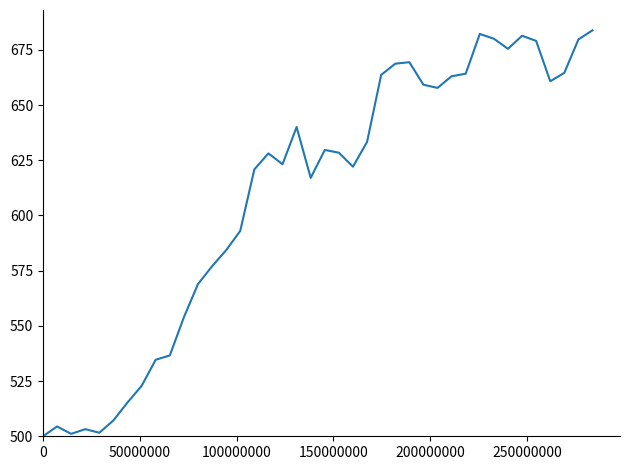

What is the smallest value displayed?

500.0